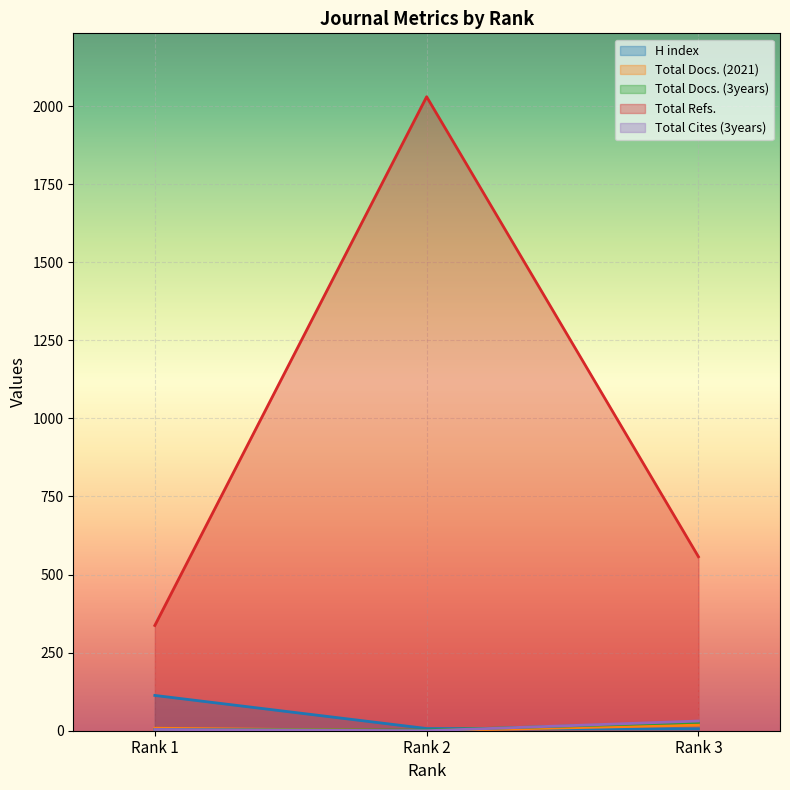

How many values in the Total Docs. (2021) series exceed 8?

1